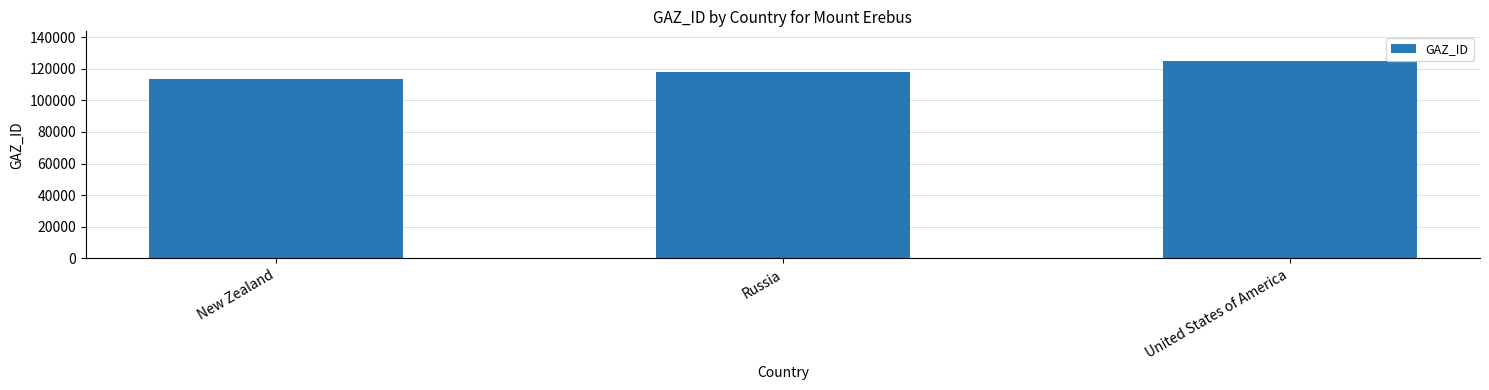

What is the difference between the maximum and minimum values?

11615